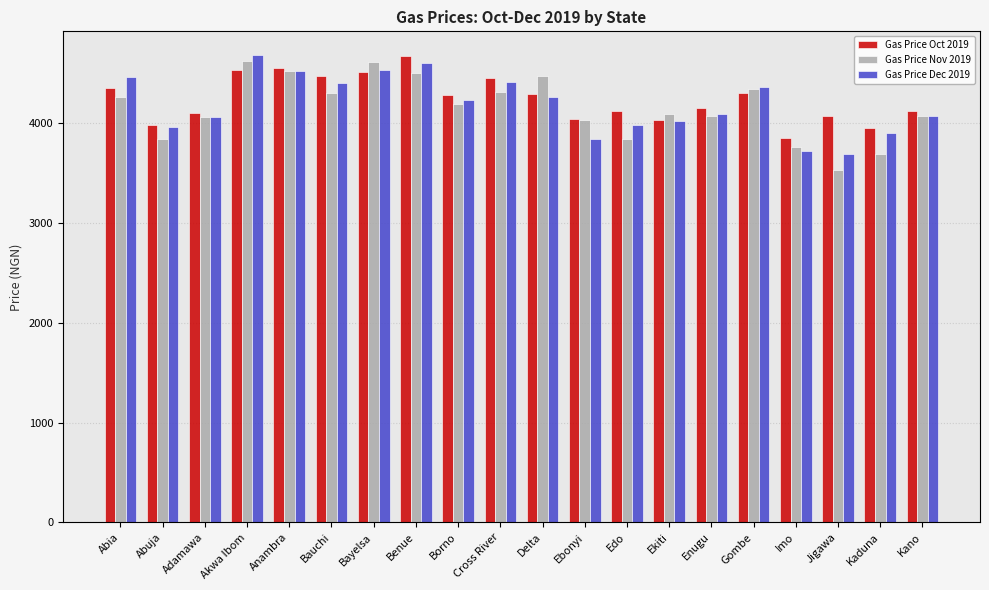

What is the spread (max minus min) of values at Bauchi?

162.6